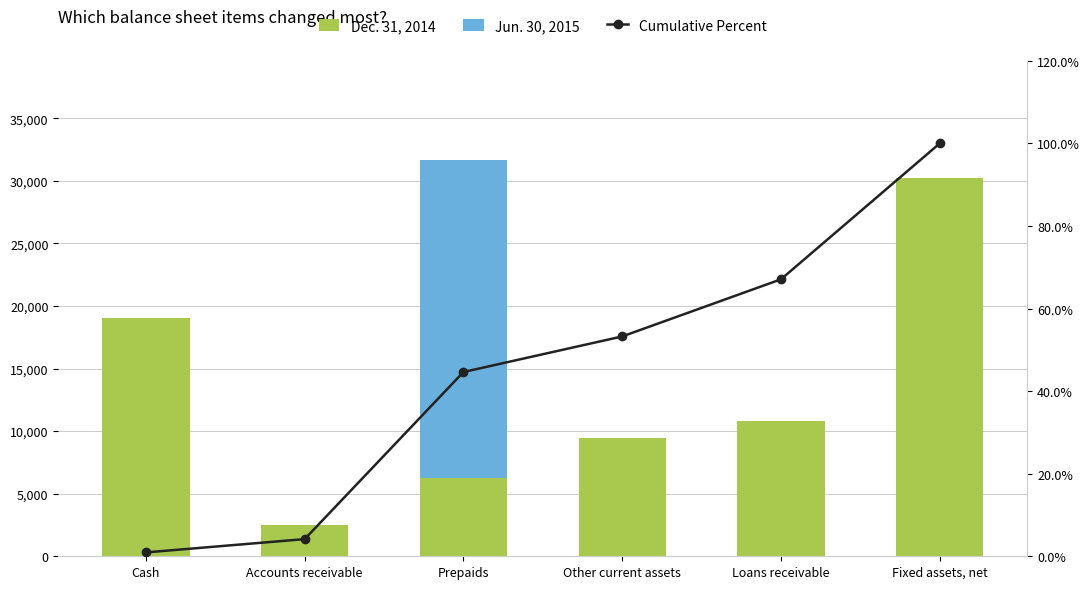

How many values in the Dec. 31, 2014 series exceed 10825?

2